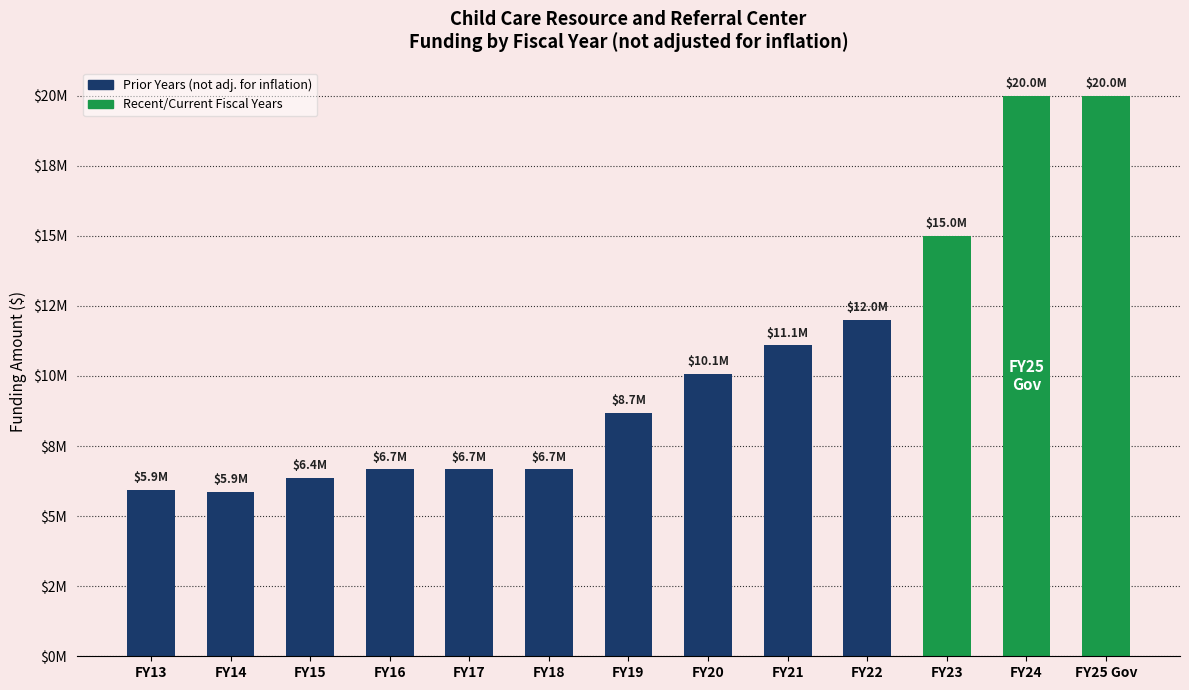

Is it true that the value at FY24 is 27212385?

False